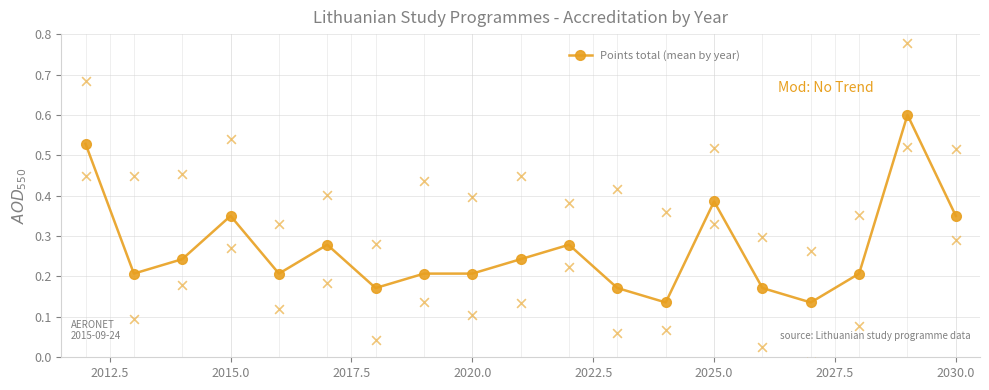

Count the Points total (mean by year) values in the range 0 to 1.

19